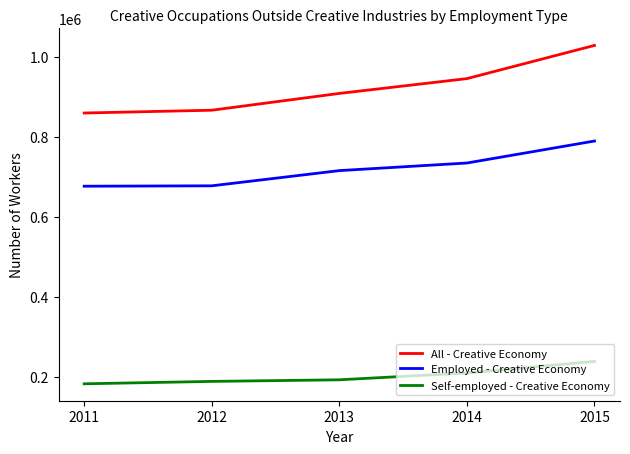

What is the greatest value displayed?

1029000